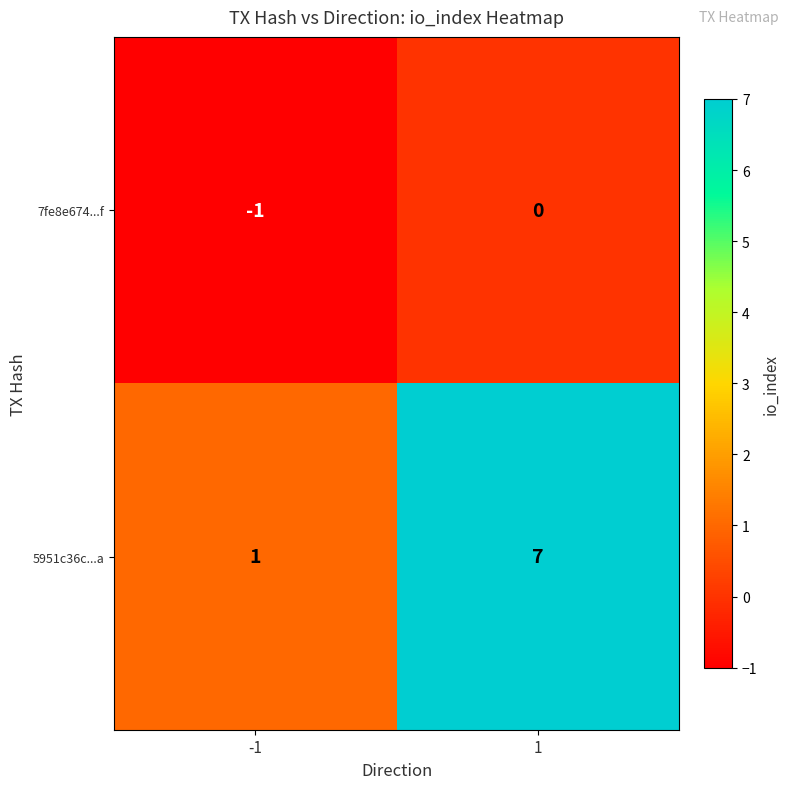

Reading left to right, what are all the values shown in this chart?

7fe8e674...f: -1=-1	1=0
5951c36c...a: -1=1	1=7